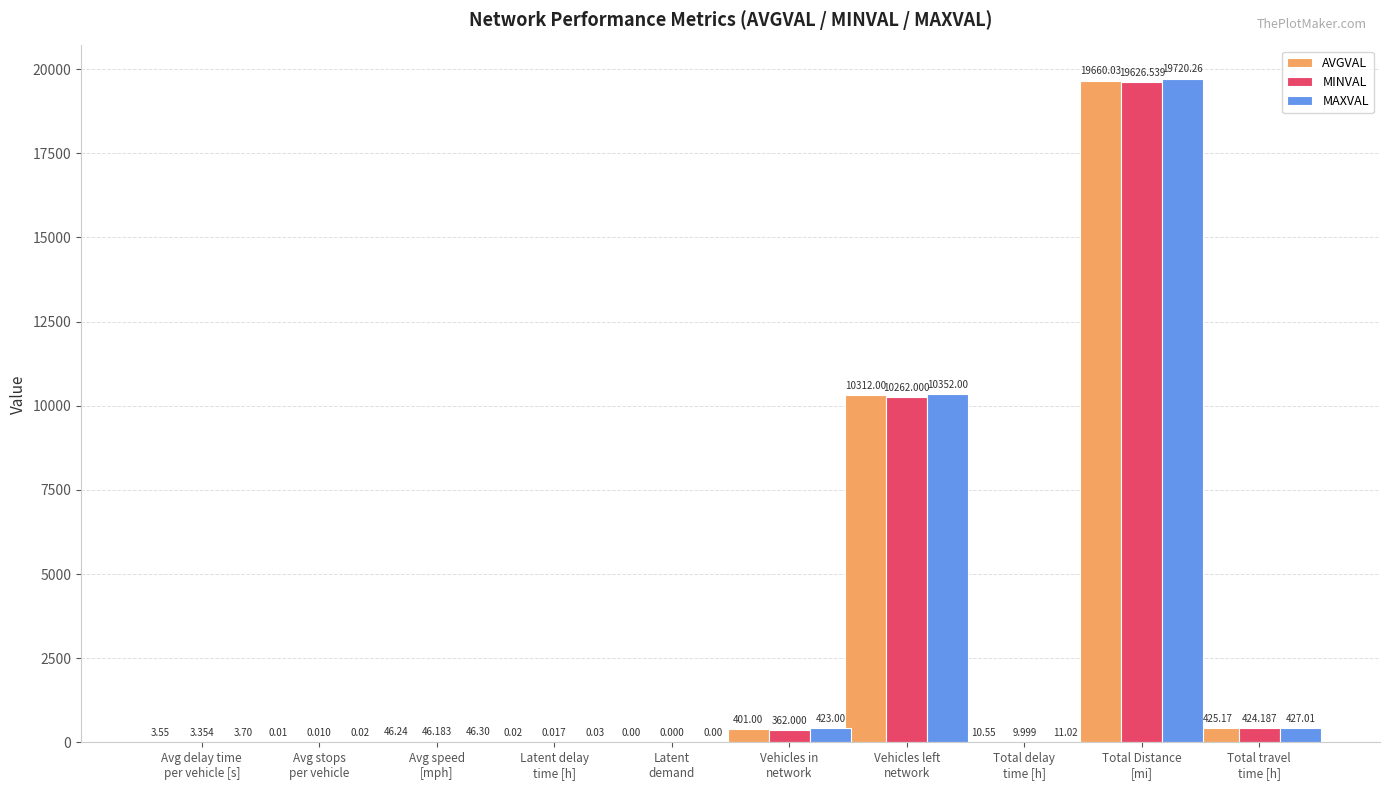

Which series has the largest total across all categories?

MAXVAL